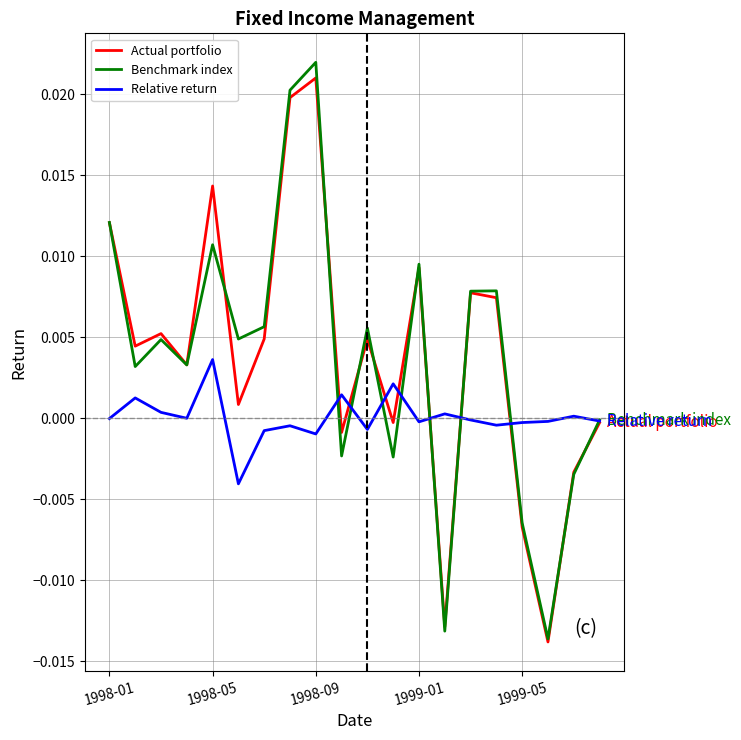

What are all the series names shown in the legend?

Actual portfolio, Benchmark index, Relative return